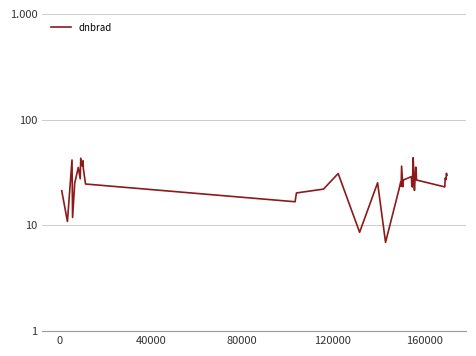

Count the number of values greater than 26.

20